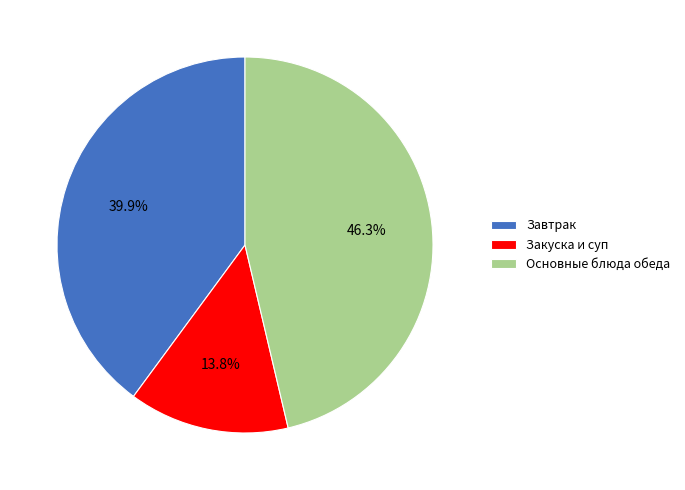

What is the ratio of the value at Основные блюда обеда to the value at Закуска и суп?

3.4